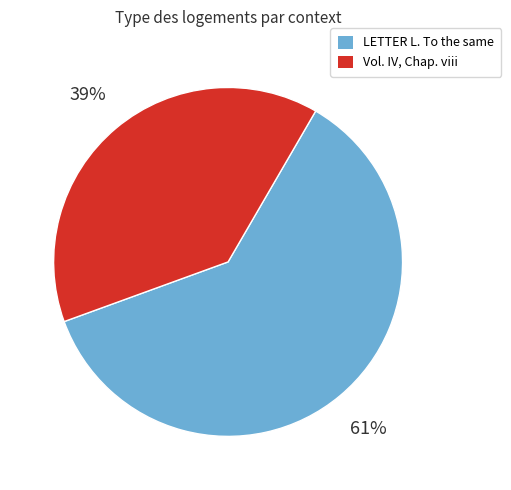

What percentage is the LETTER L. To the same slice, to the nearest percent?

61%